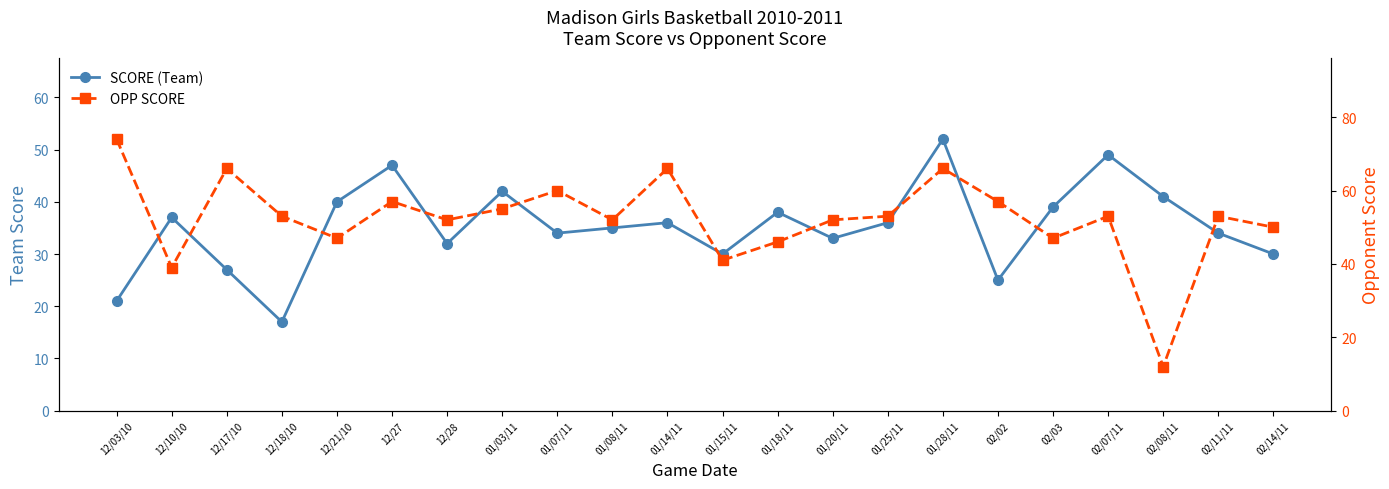

True or false: SCORE (Team) has a value of 16 at 02/14/11.

False